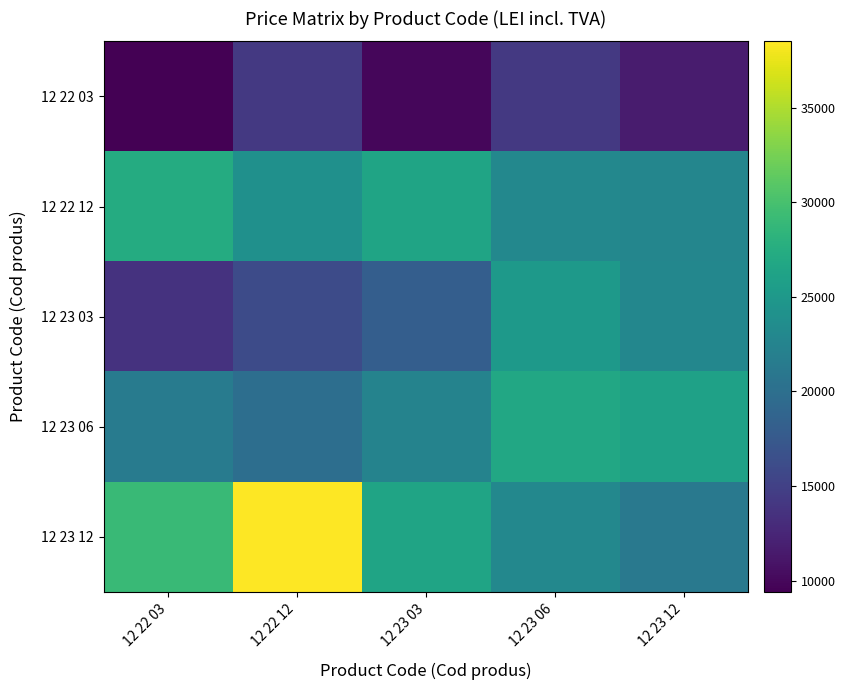

At which category does the chart reach its peak across all series?

12 22 12